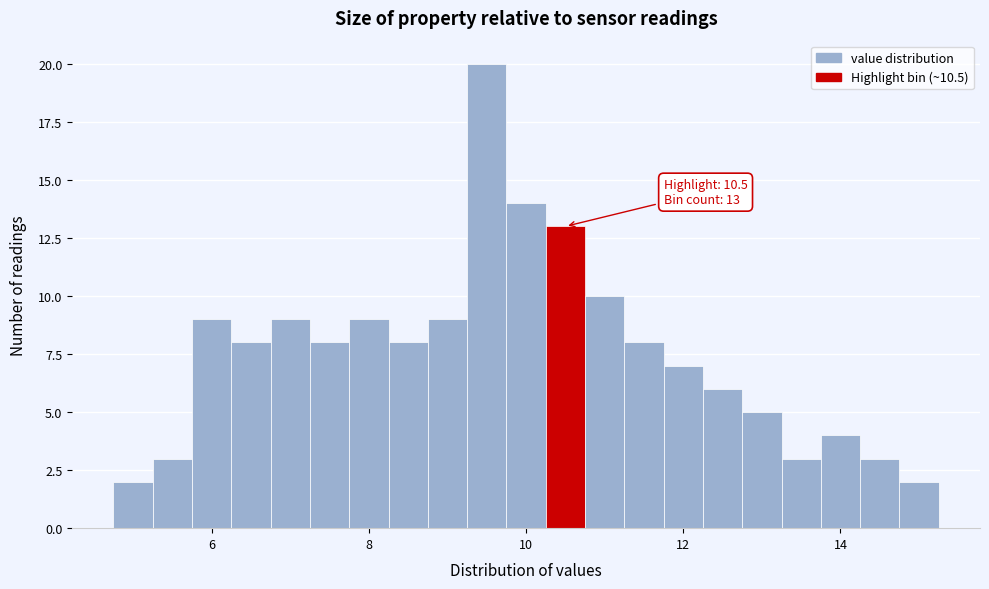

Read against the x-axis, roughly where is the centre of the tallest bar?

9.6